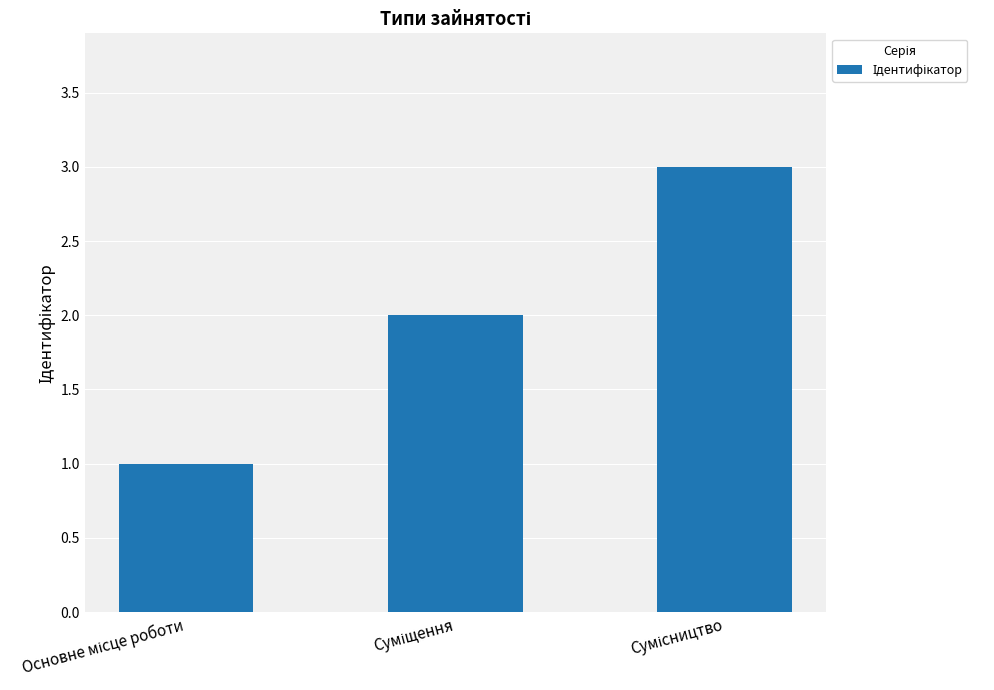

What is the sum of all values?

6